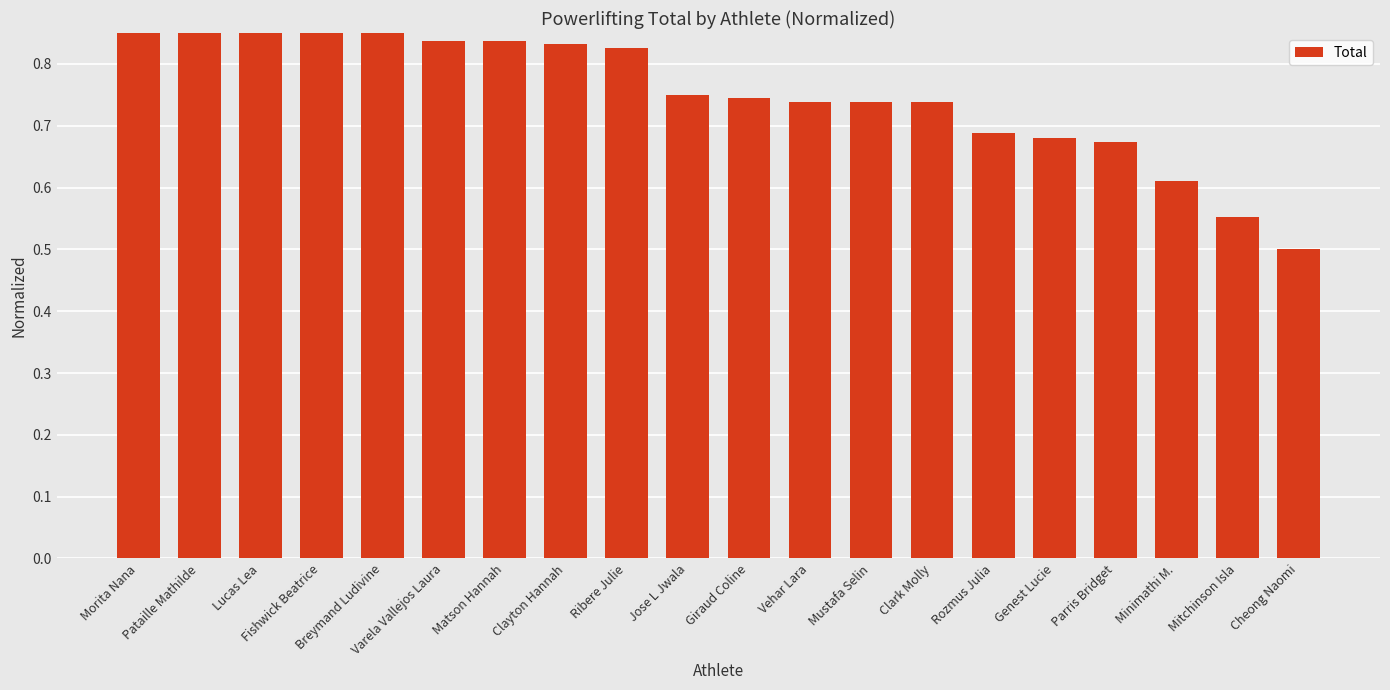

Are the bars horizontal?

No